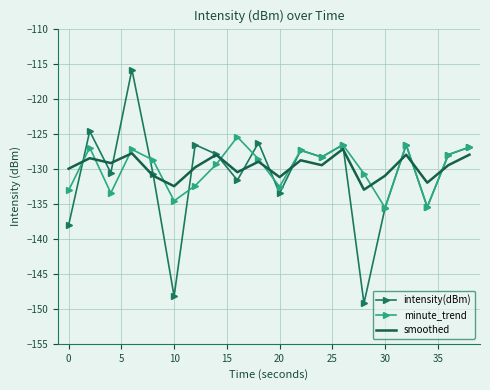

Which series has the widest spread of values?

intensity(dBm)